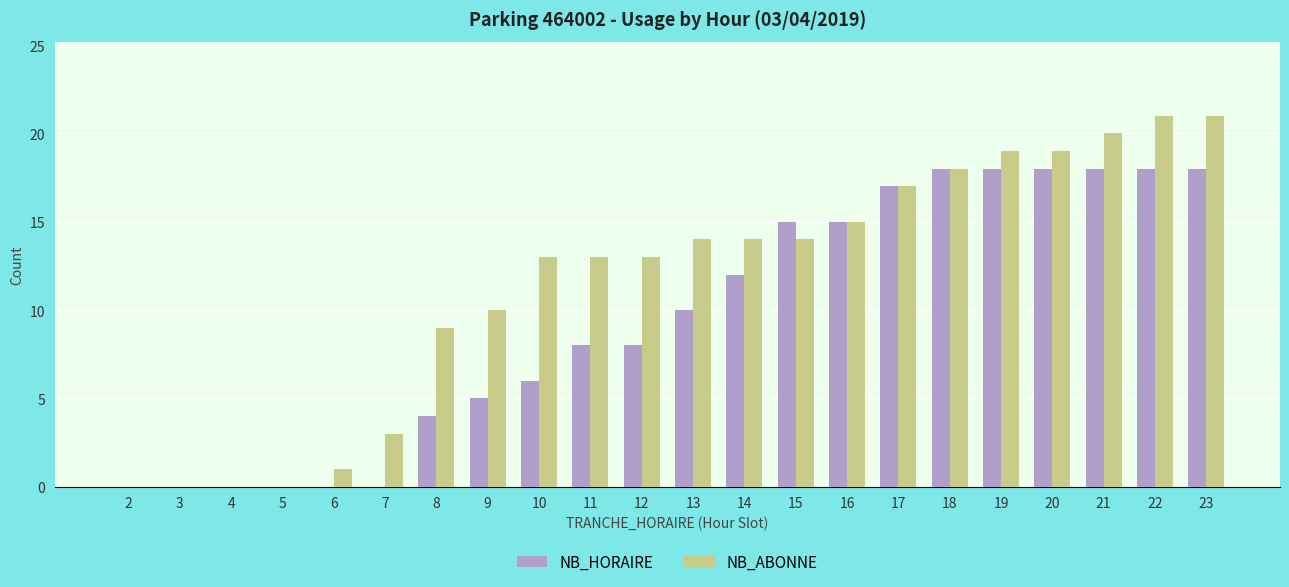

How many categories are shown in the chart?

22